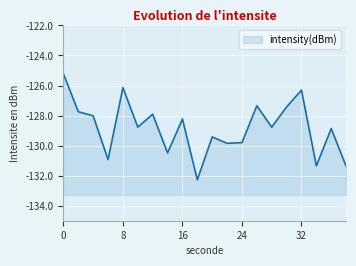

Is it true that the value at 30 is -203.4?

False